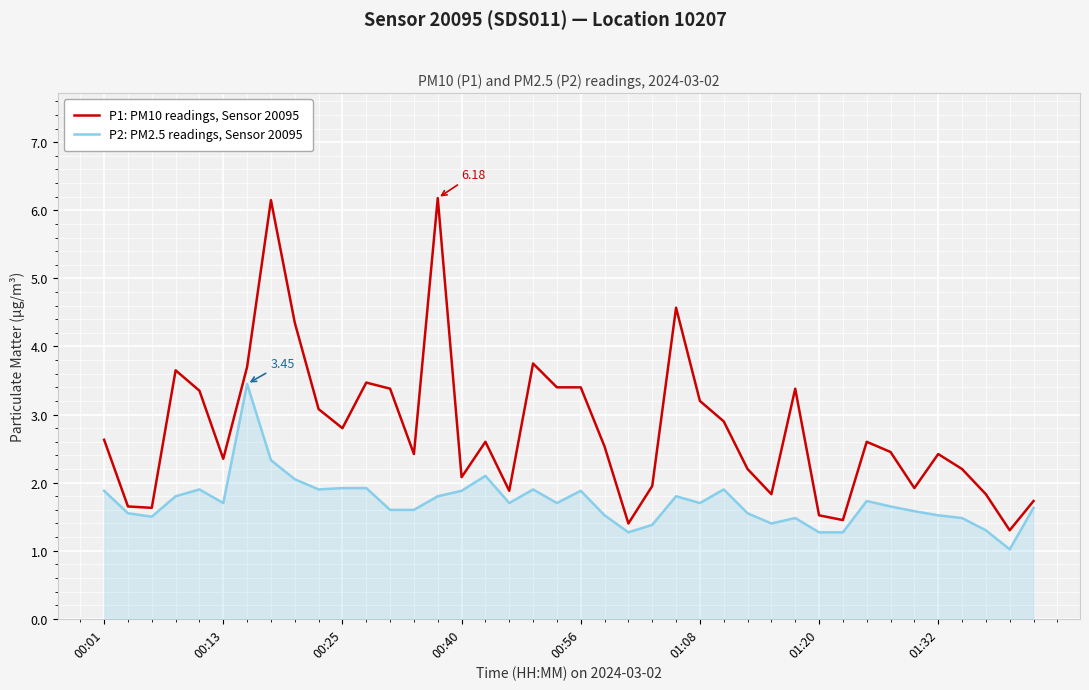

Which series has the widest spread of values?

P1: PM10 readings, Sensor 20095